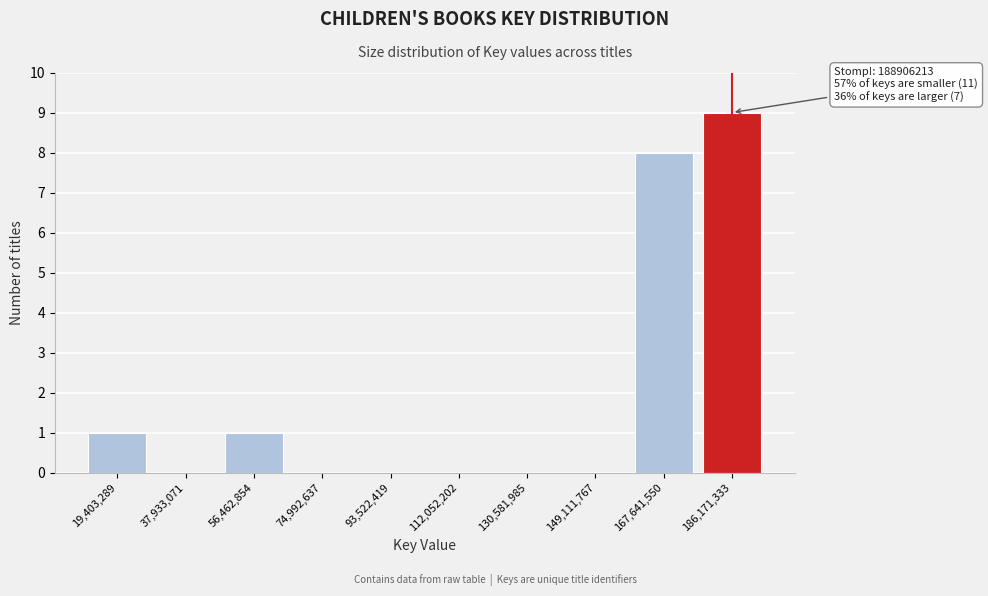

Reading left to right, what are all the values shown in this chart?

19,403,289=1	37,933,071=0	56,462,854=1	74,992,637=0	93,522,419=0	112,052,202=0	130,581,985=0	149,111,767=0	167,641,550=8	186,171,333=9